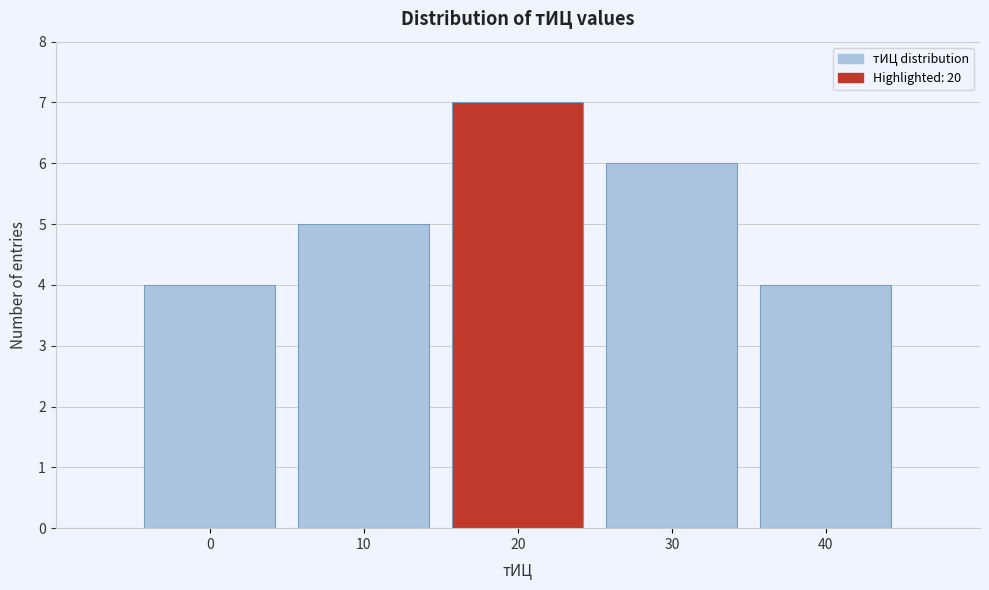

Reading left to right, transcribe this chart: for each bar, give the range it covers on the x-axis and its height. The values are not printed on the chart, so give them approximately, as read against the axis.

-5 to 5: 4
5 to 15: 5
15 to 25: 7
25 to 35: 6
35 to 45: 4